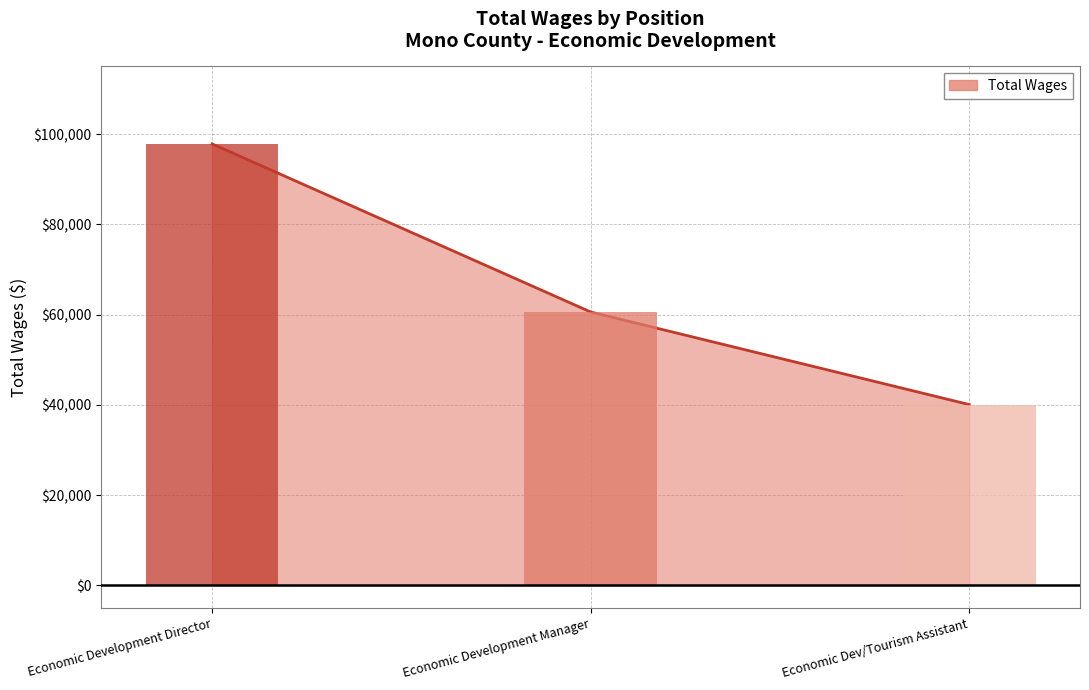

Reading left to right, list all the values displayed in this chart.

97837	60587	40076